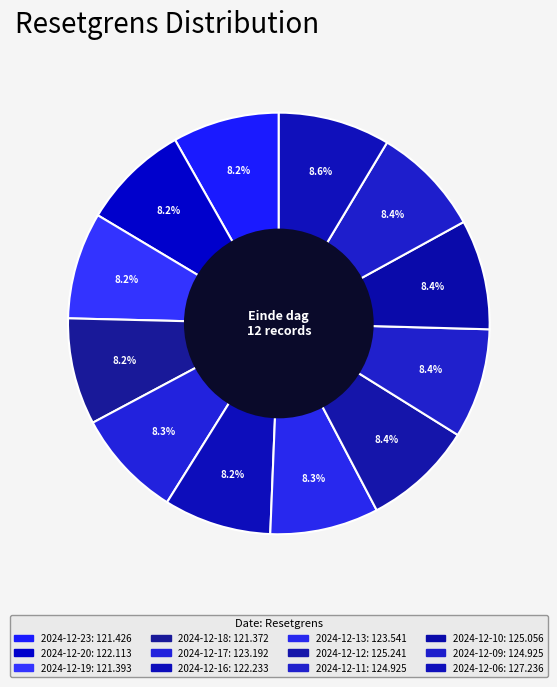

How many segments does this pie chart have?

12